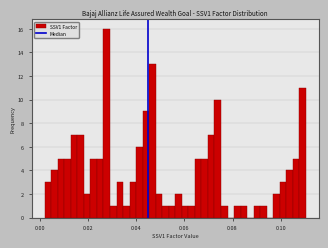

Read against the x-axis, roughly where is the centre of the tallest bar?

0.028